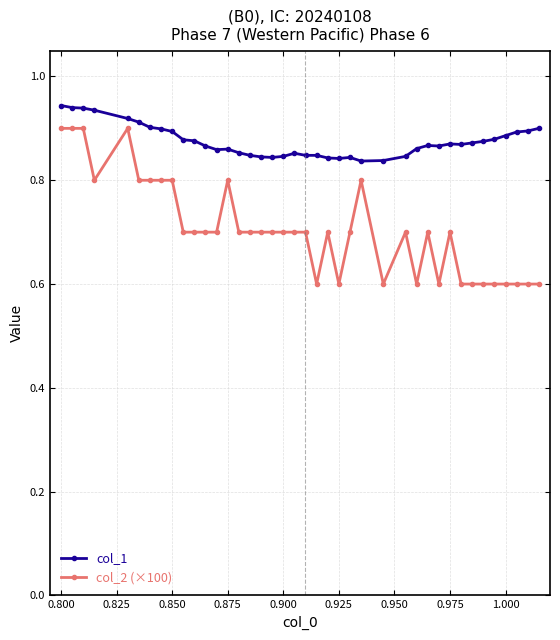

List the series in order of their overall mean, highest first.

col_1, col_2 (×100)